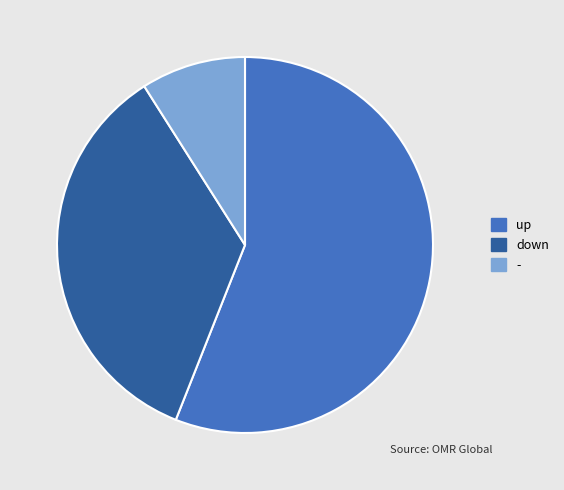

Approximately how many times larger is the value at down compared to -?

3.9